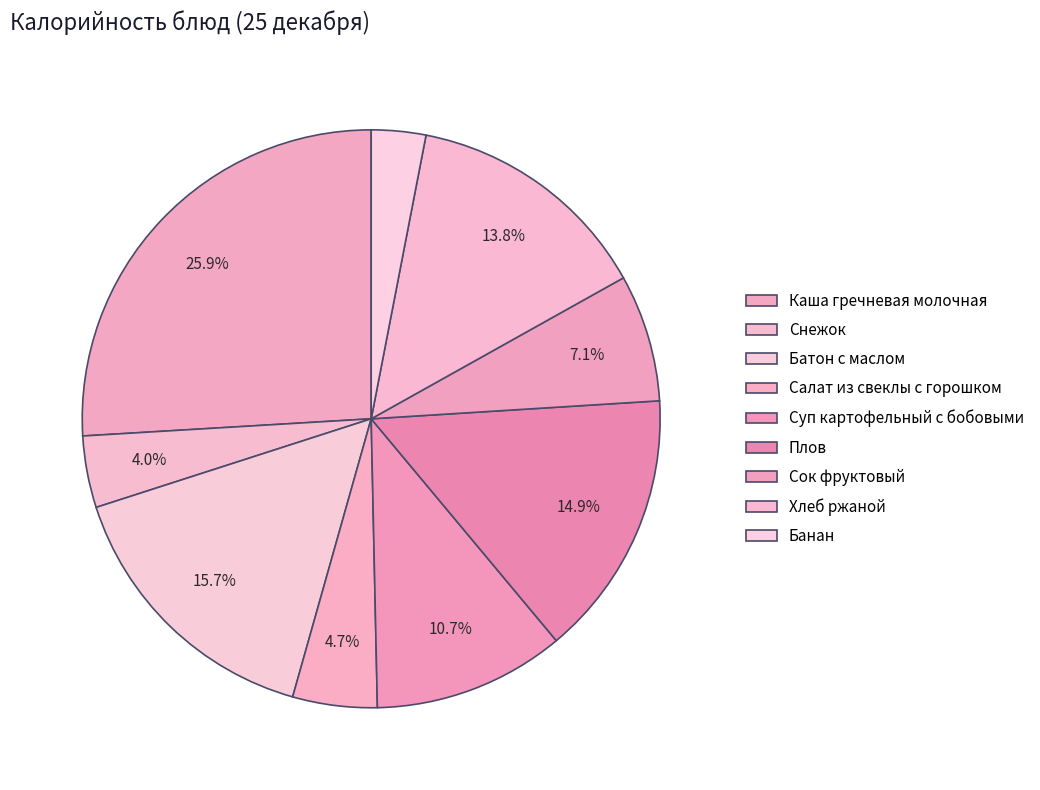

How many slices are in this pie chart?

9